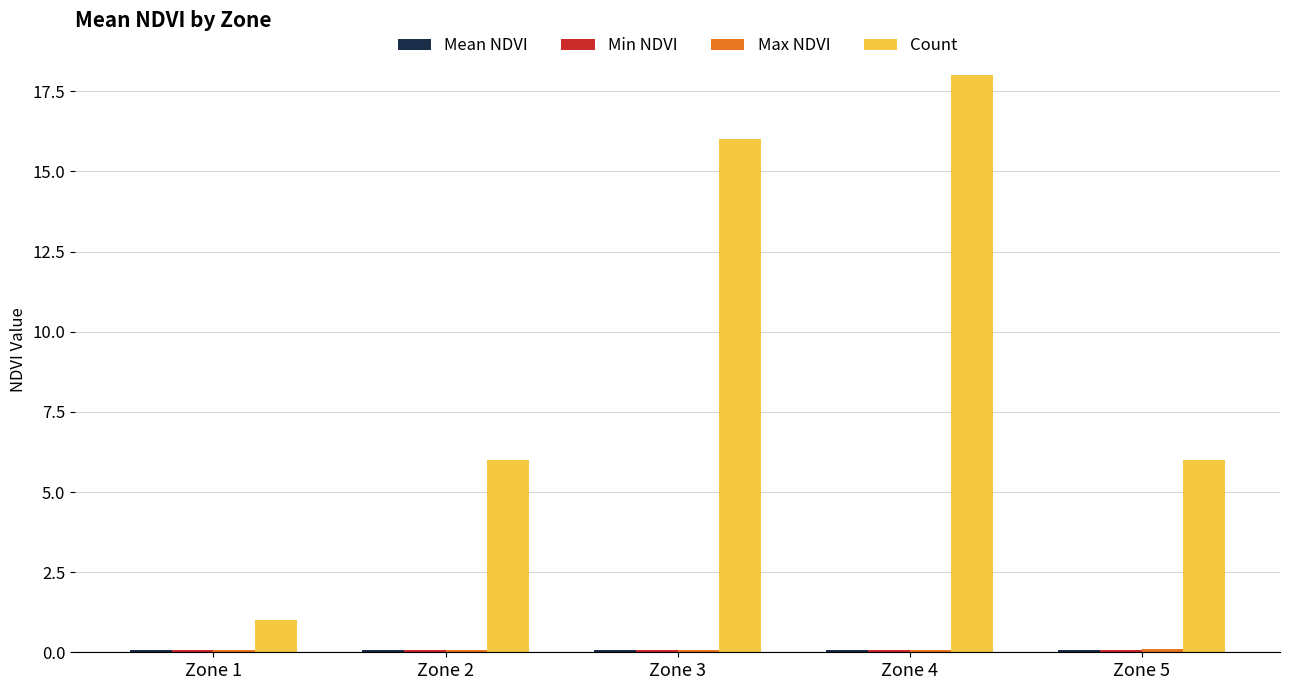

What is the difference between the second highest and second lowest values in the Count series?

10.0